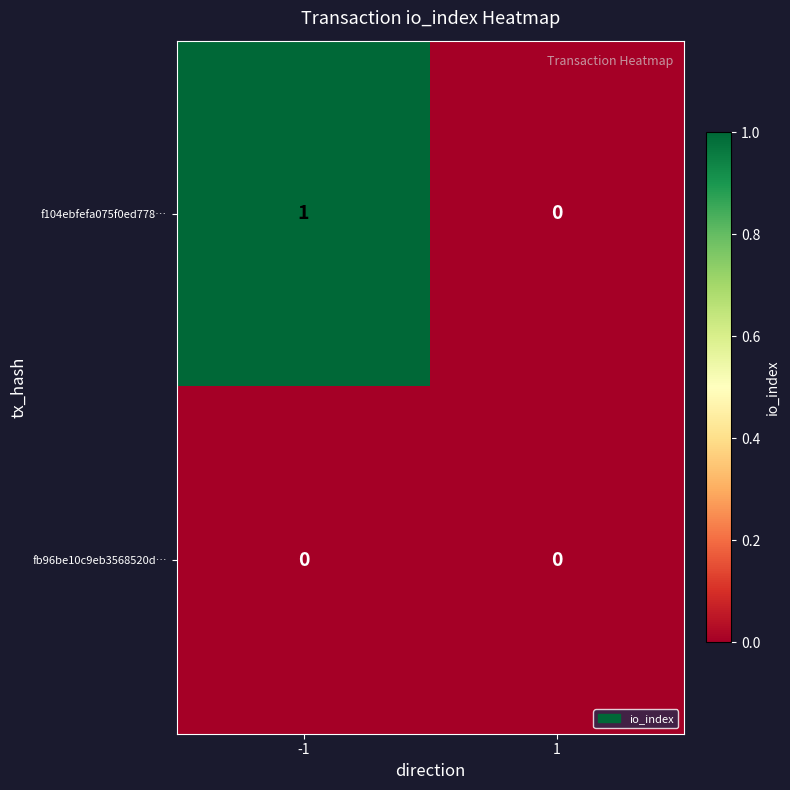

Reading left to right, list all the values displayed in this chart.

f104ebfefa075f0ed778…: -1=1	1=0
fb96be10c9eb3568520d…: -1=0	1=0